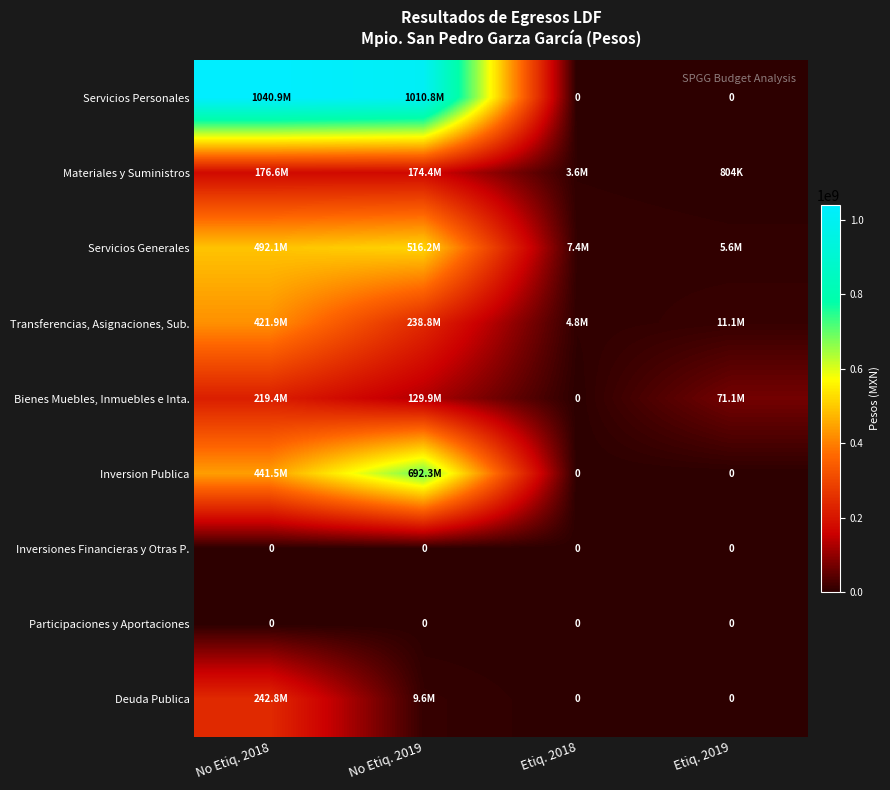

True or false: Participaciones y Aportaciones has a value of 0 at Etiq. 2019.

True